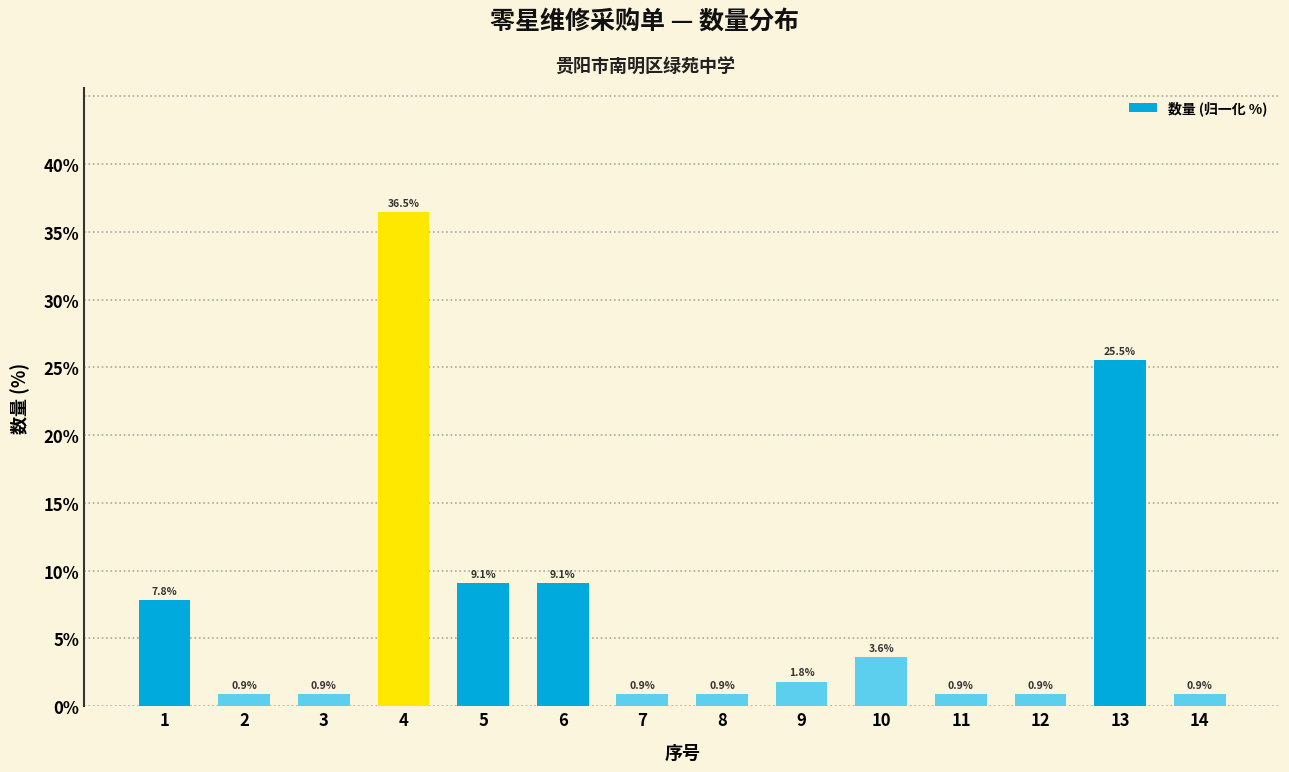

Reading left to right, extract all data points from this chart.

1=7.8	2=0.9	3=0.9	4=36.5	5=9.1	6=9.1	7=0.9	8=0.9	9=1.8	10=3.6	11=0.9	12=0.9	13=25.5	14=0.9